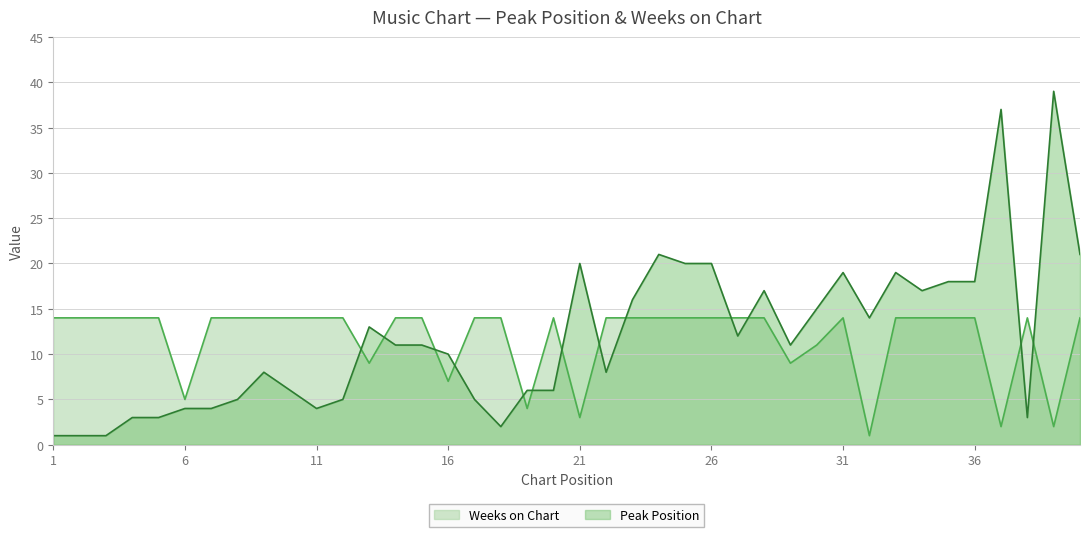

What is the greatest value displayed?

39